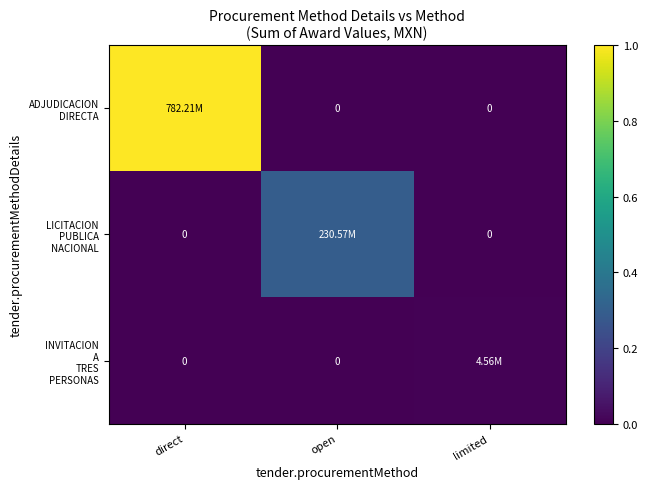

Where is ADJUDICACION DIRECTA nearest to the value 0?

open